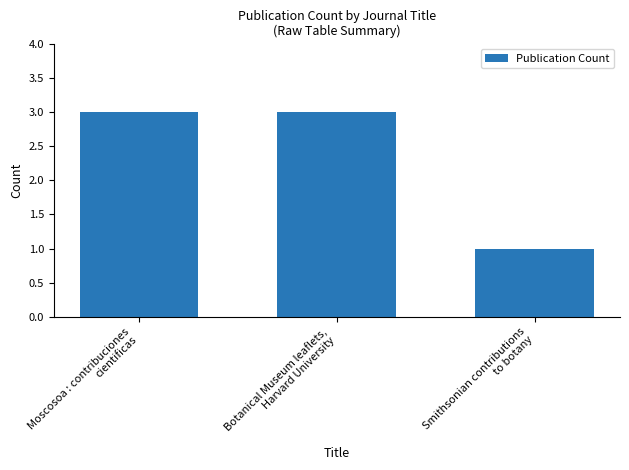

What value does the data have at Botanical Museum leaflets,
Harvard University?

3